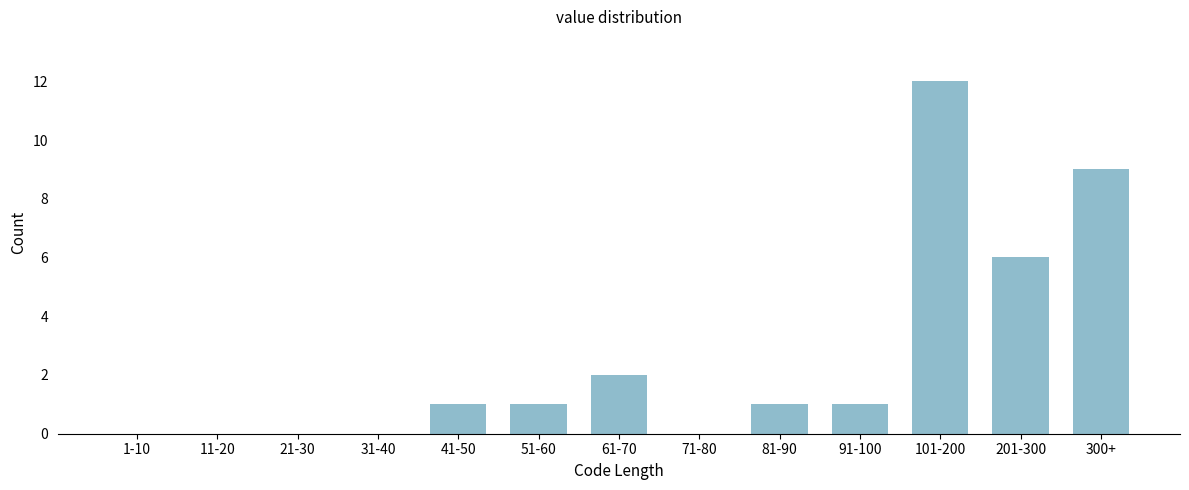

Reading left to right, list all the values displayed in this chart.

1-10=0	11-20=0	21-30=0	31-40=0	41-50=1	51-60=1	61-70=2	71-80=0	81-90=1	91-100=1	101-200=12	201-300=6	300+=9